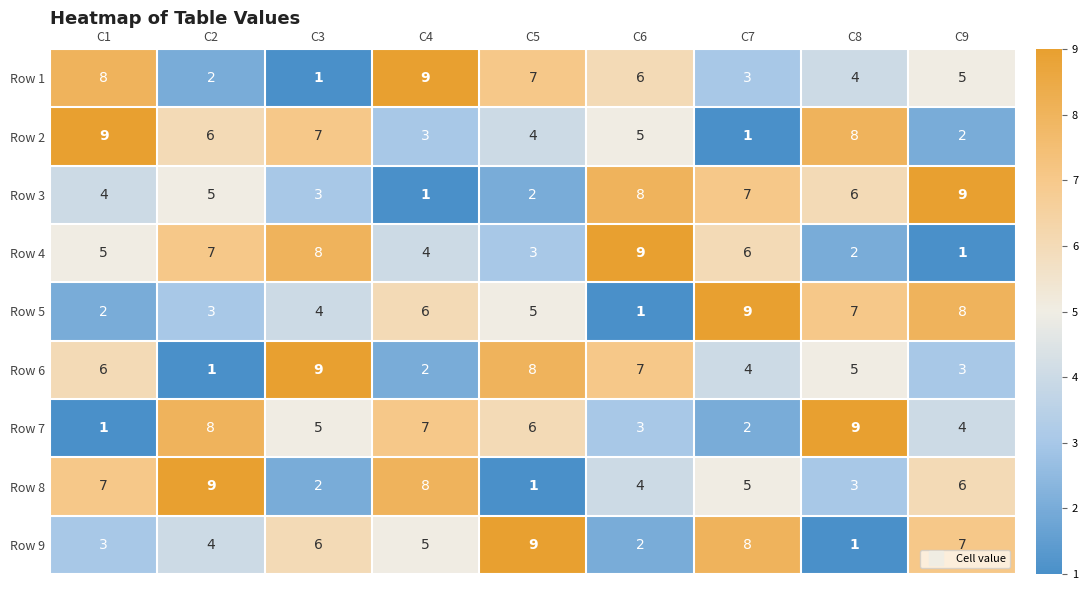

What is the spread (max minus min) of values at C9?

8